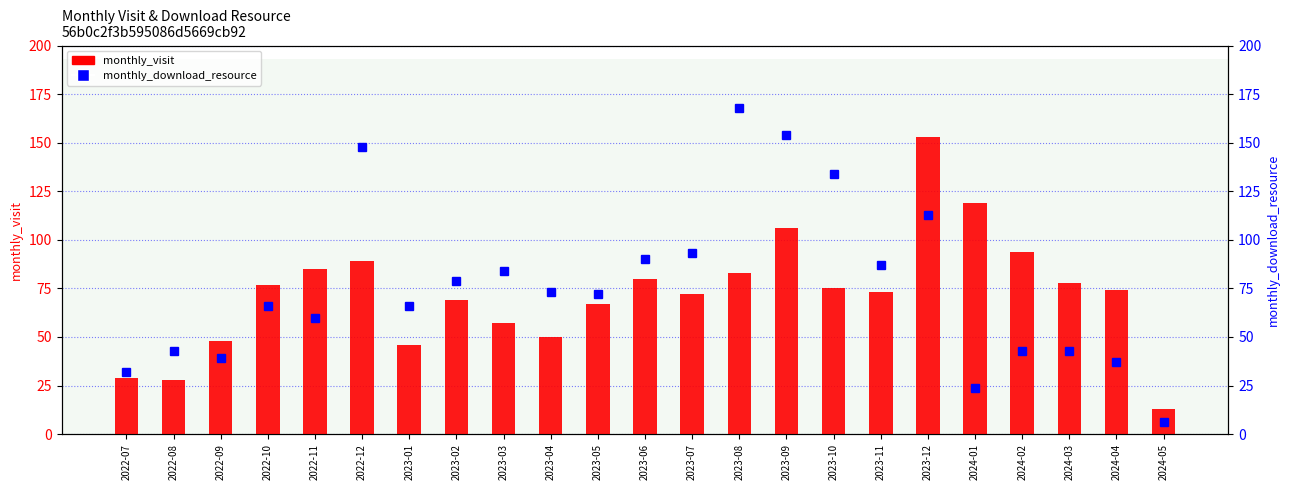

At which label does monthly_download_resource first exceed 72?

2022-12